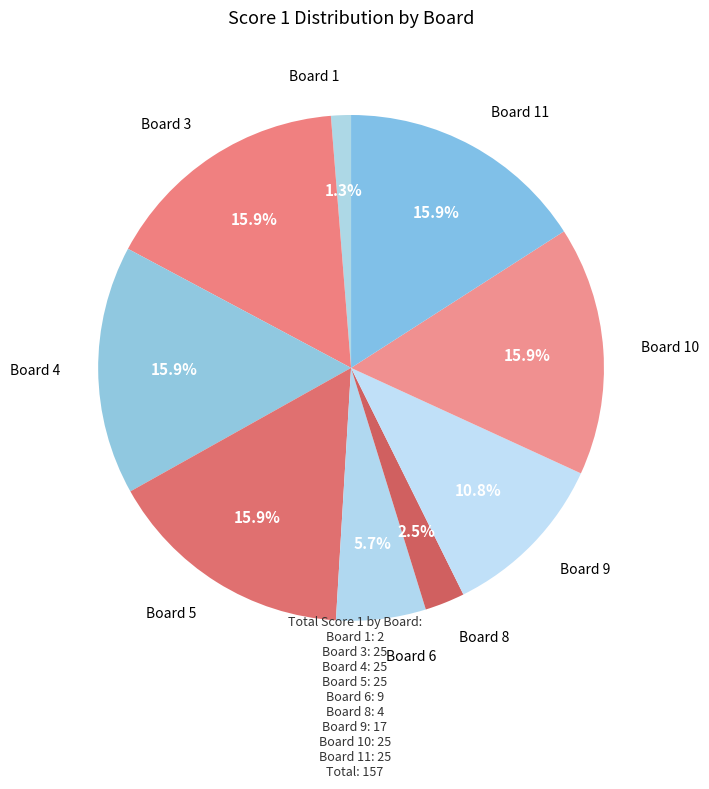

How many slices are in this pie chart?

9